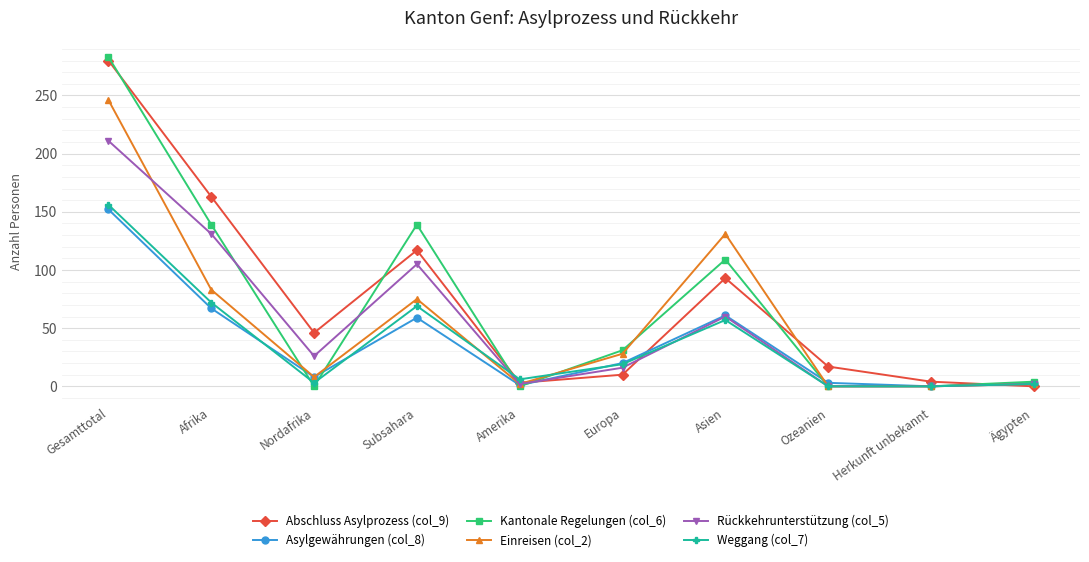

At which label does Asylgewährungen (col_8) first exceed 20?

Gesamttotal